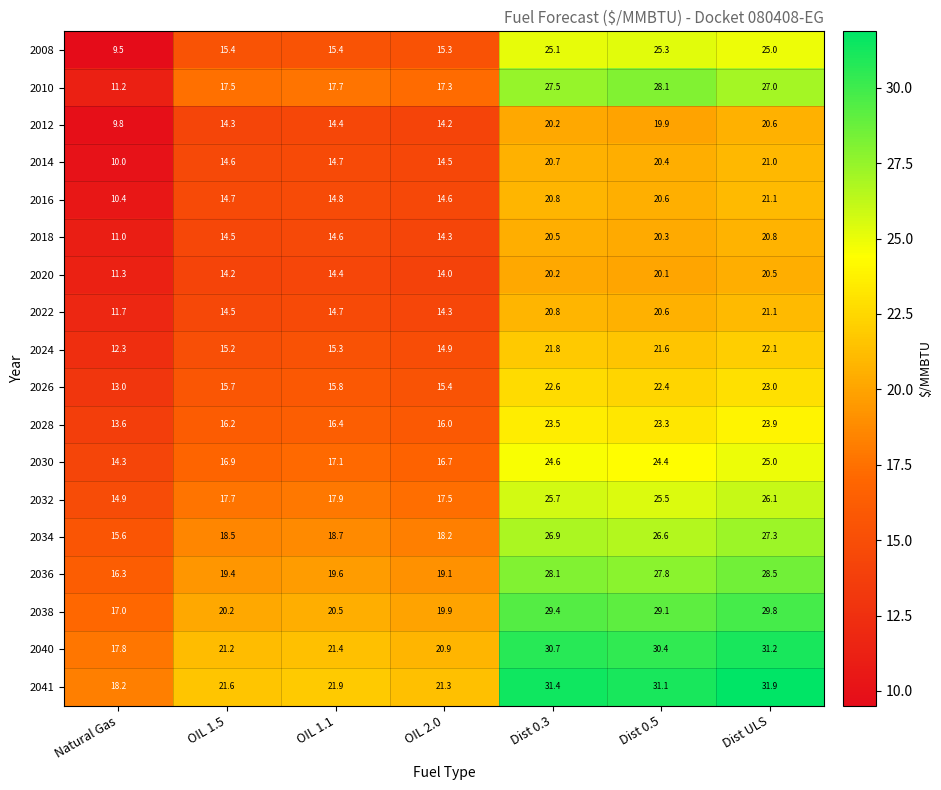

Rank the categories by 2026 value from highest to lowest.

Dist ULS, Dist 0.3, Dist 0.5, OIL 1.1, OIL 1.5, OIL 2.0, Natural Gas